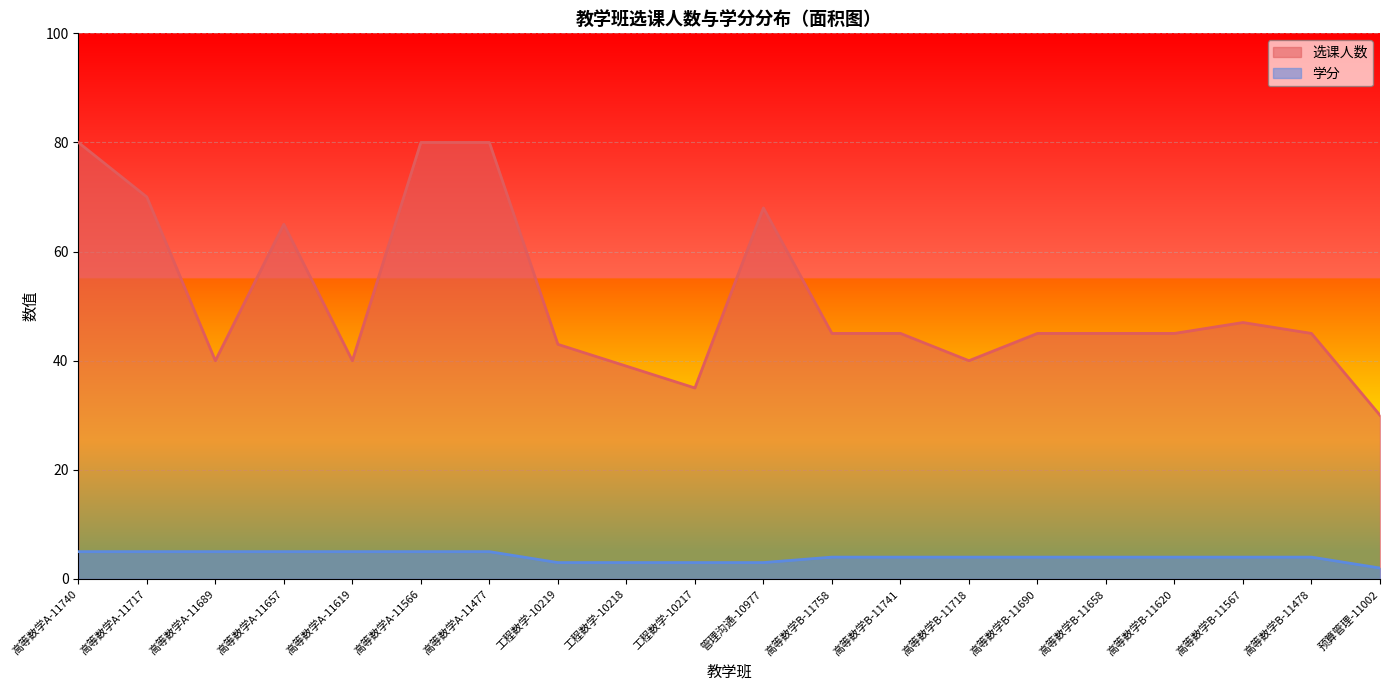

What is the value of the 学分 point at the 15th from the left?

4